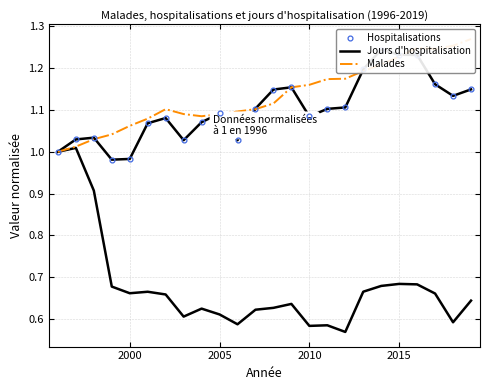

How many lines are shown in the chart?

3